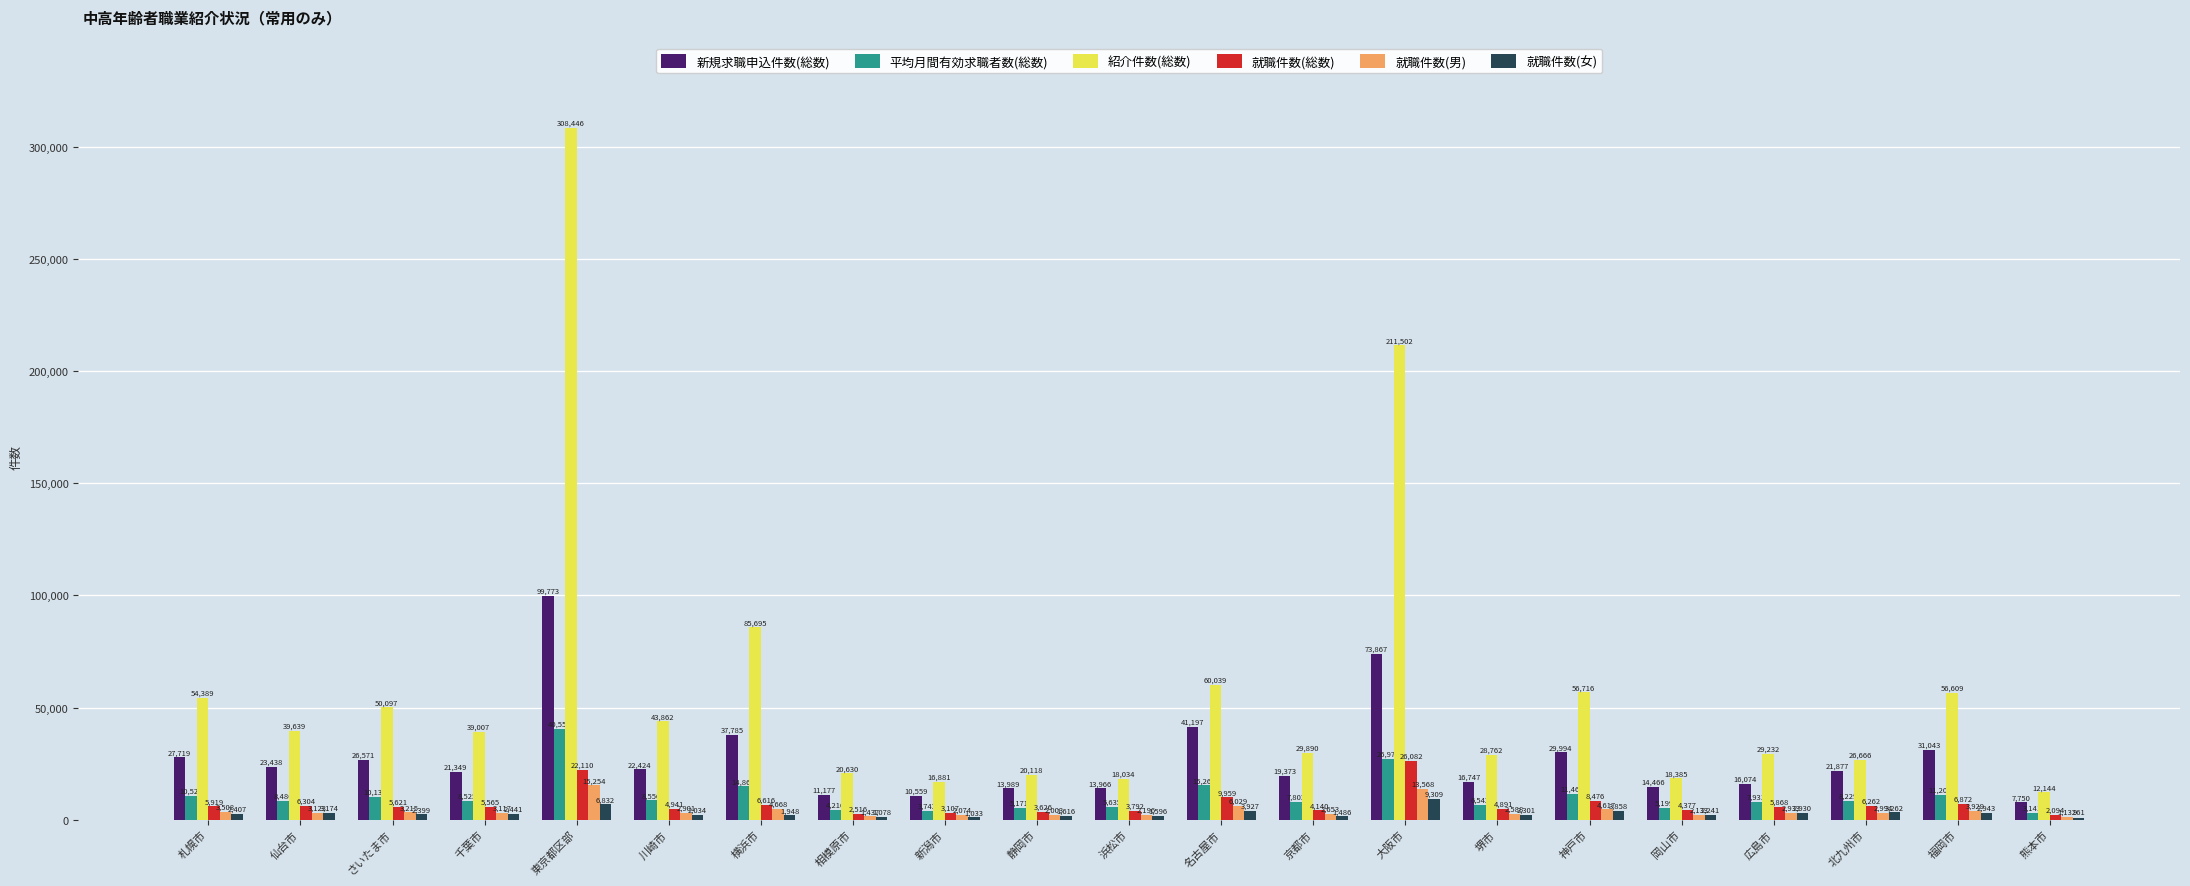

What is the highest value of the 平均月間有効求職者数(総数) series?

40555